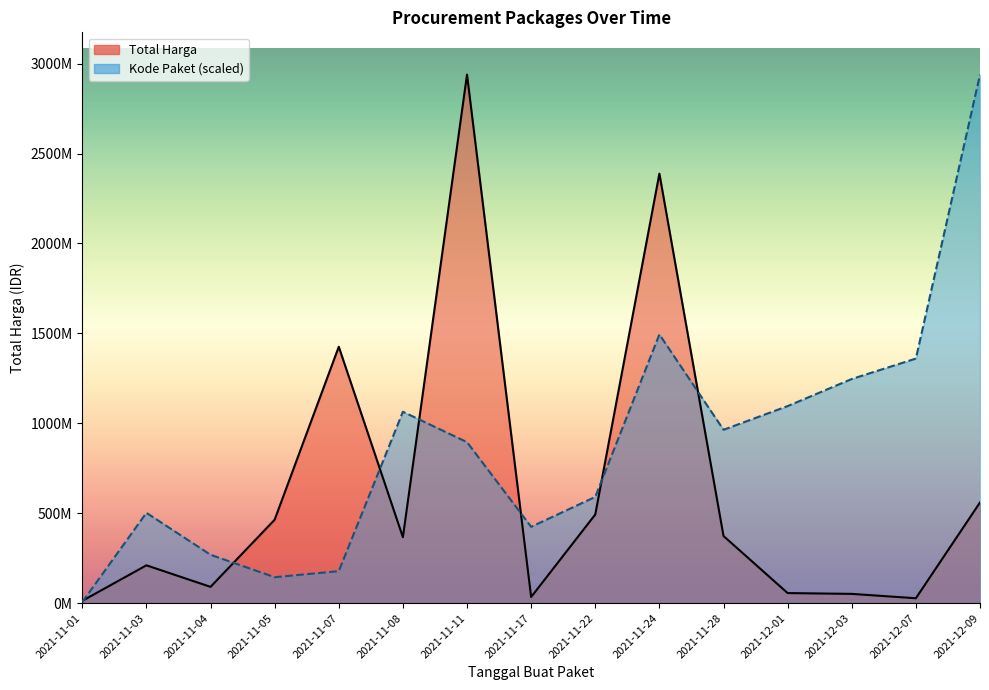

How many interior local valleys does the Total Harga series have?

4